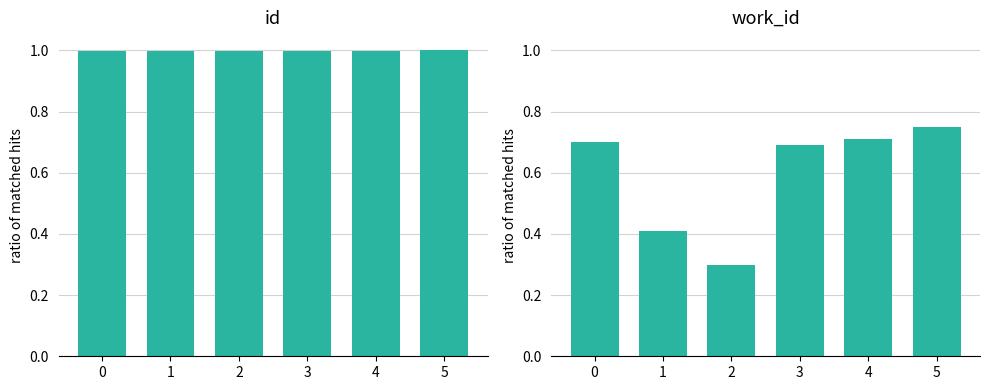

What is the average value of the id series?

1.0